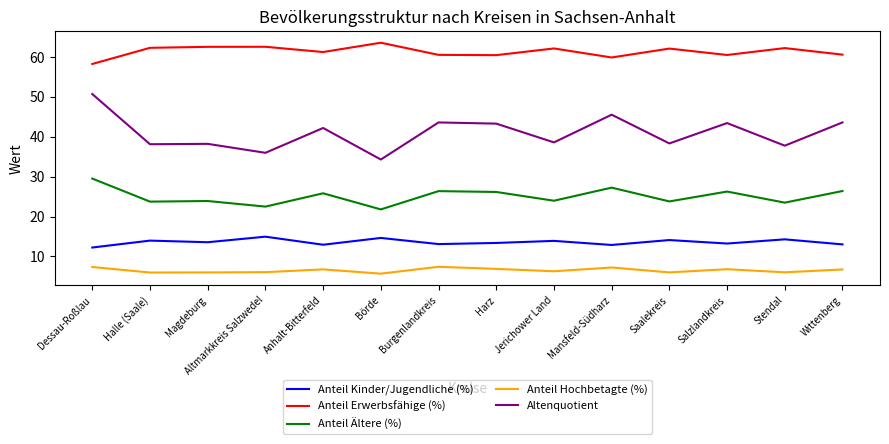

What is the greatest value displayed?

63.6